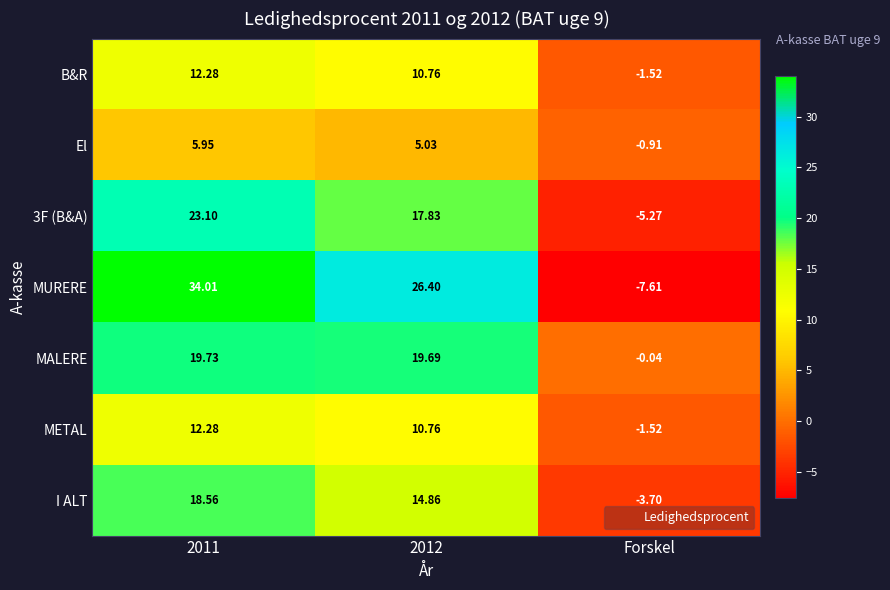

What is the total value across all series at 2011?

125.9